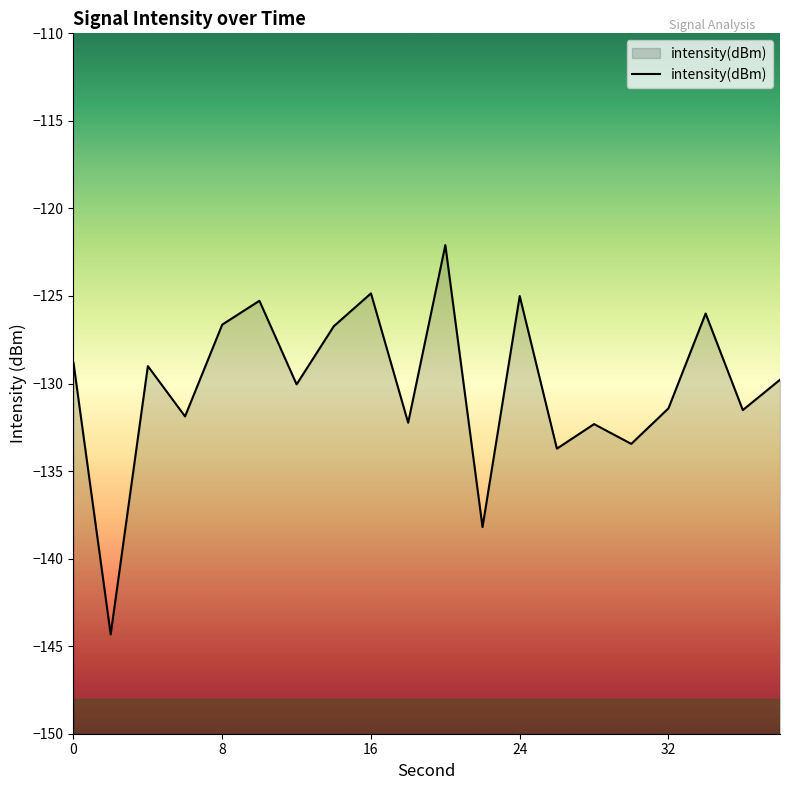

What is the difference between the maximum and minimum values?

22.2